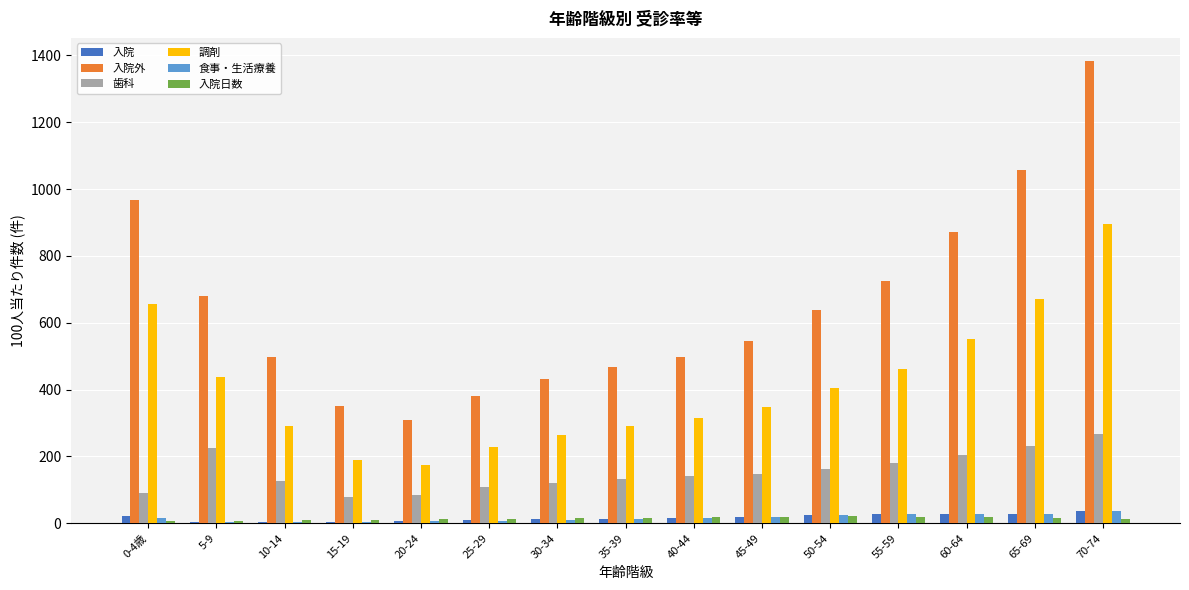

Which series has the widest spread of values?

入院外